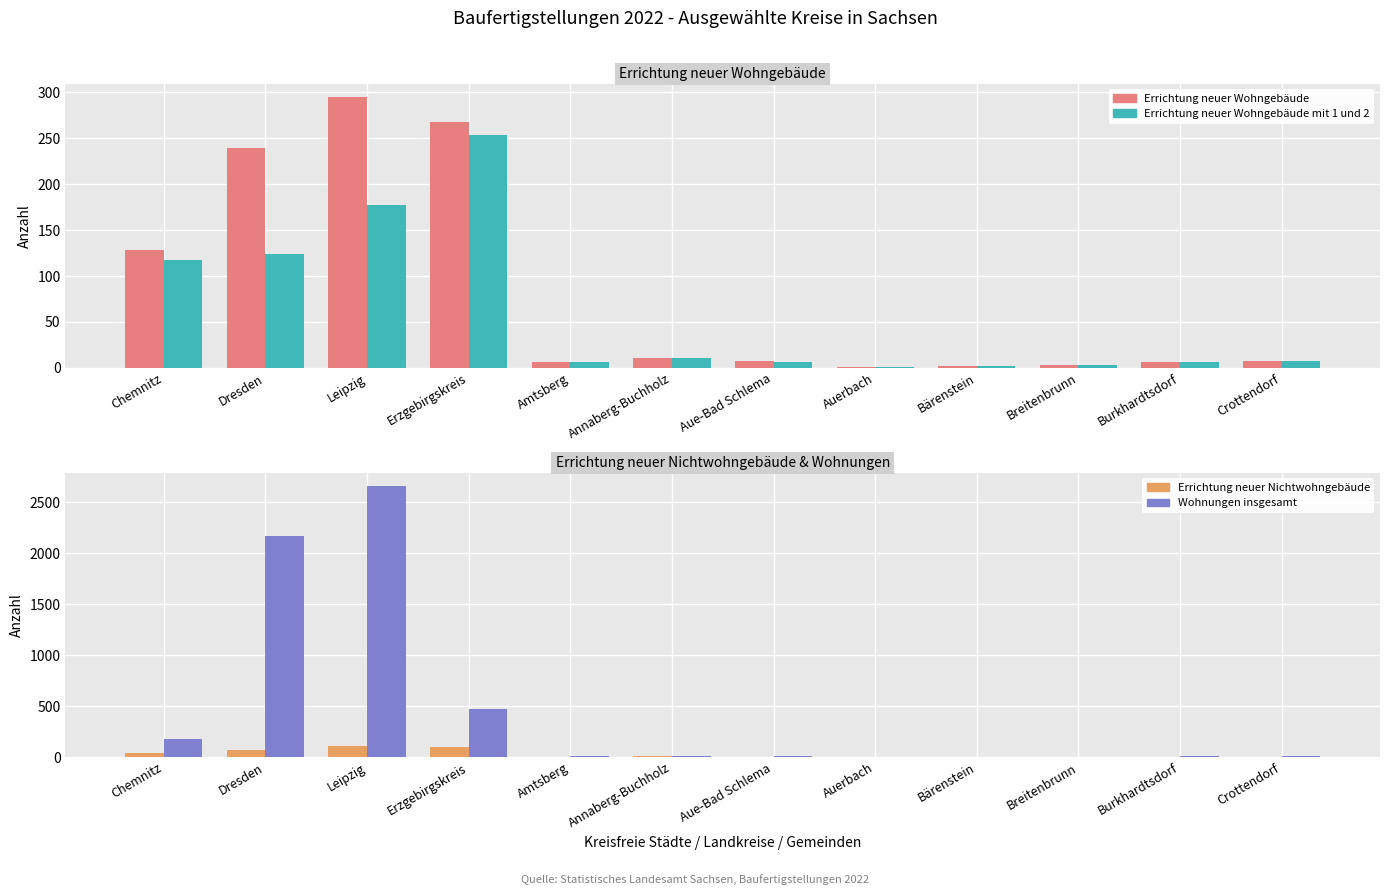

Where does the Errichtung neuer Nichtwohngebäude series first go above 2?

Chemnitz